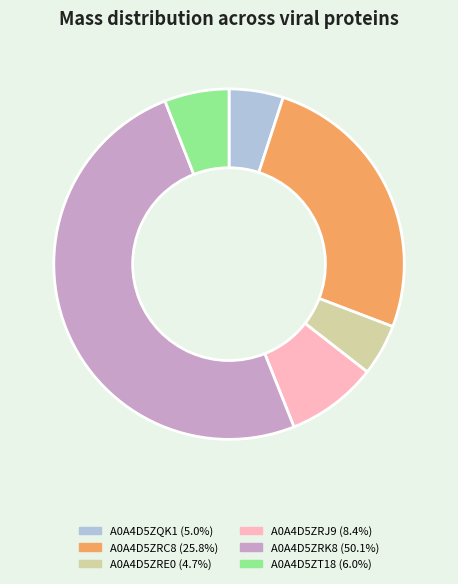

Which category accounts for the majority?

A0A4D5ZRK8